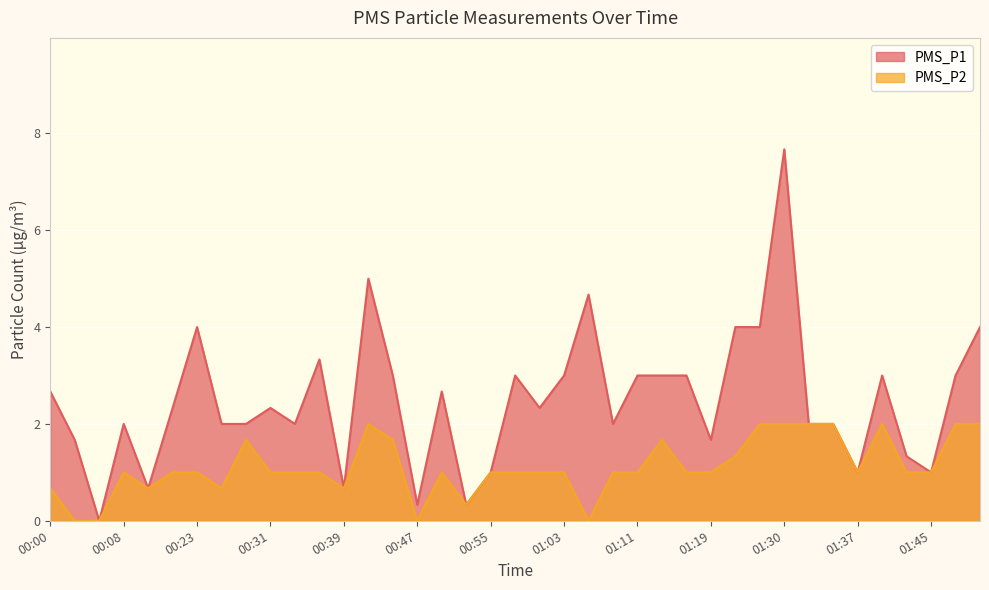

At how many categories does at least one series exceed 7?

1